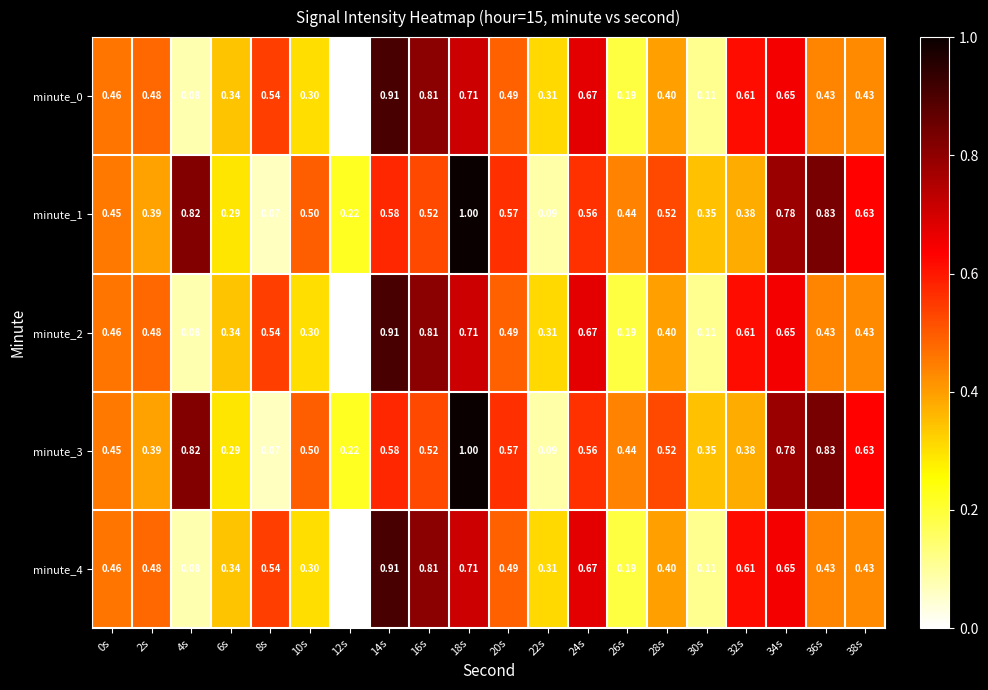

Is the value of minute_1 at 0s greater than the value of minute_3 at 12s?

Yes